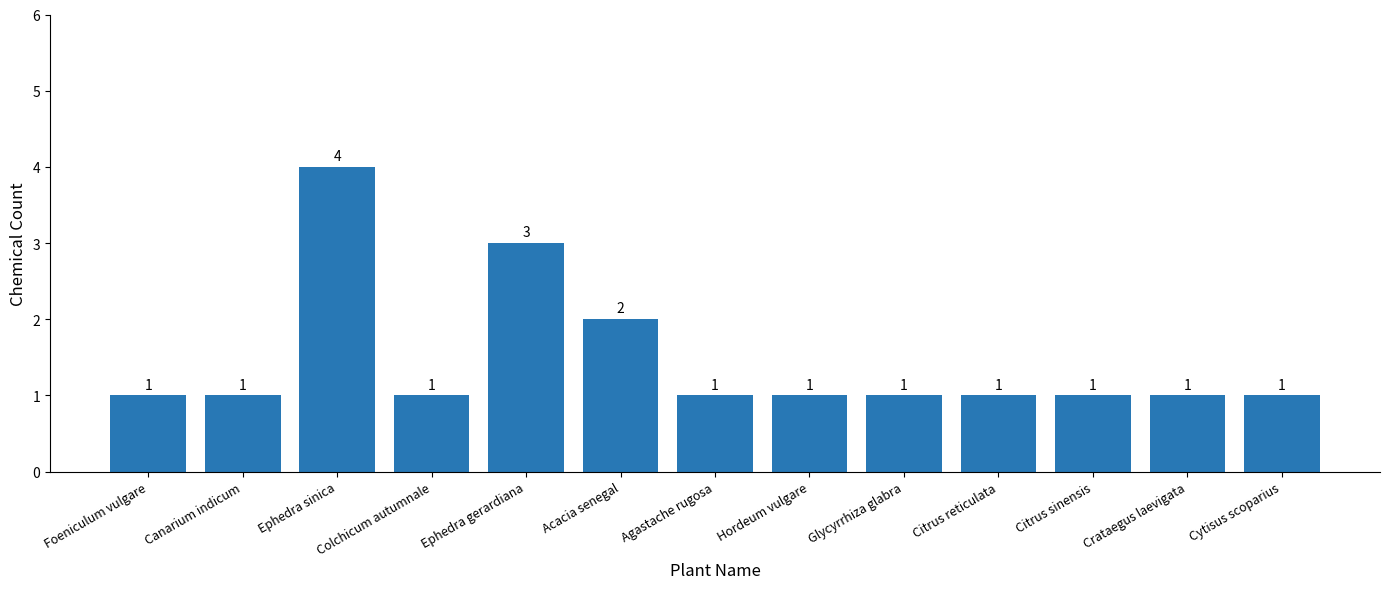

The chart shows a value of 1 at Citrus sinensis. True or false?

True